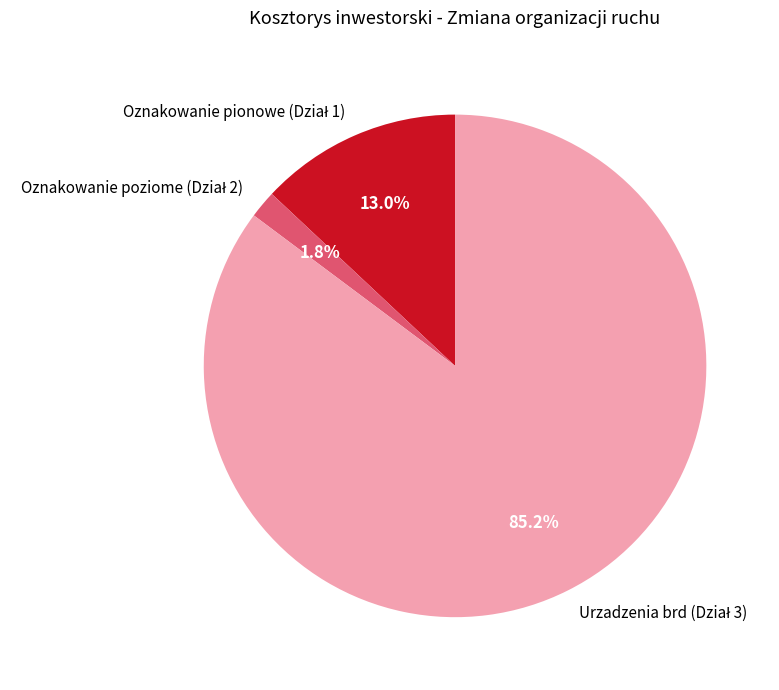

Is there any slice that represents more than half of the pie?

Yes